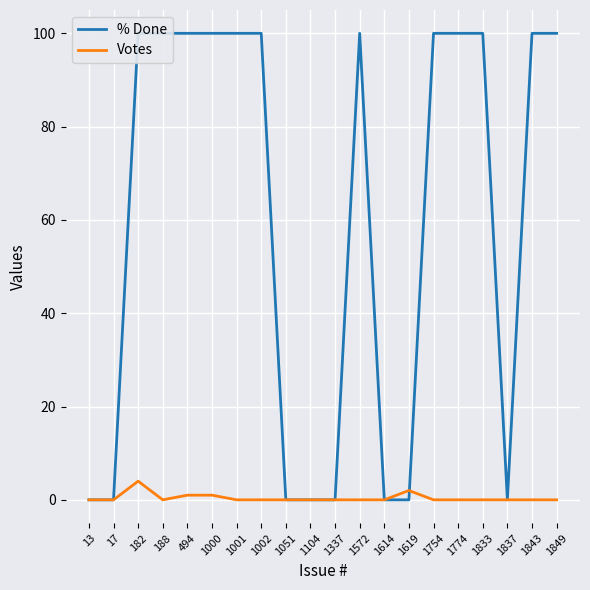

Where is the first local maximum for Votes?

182